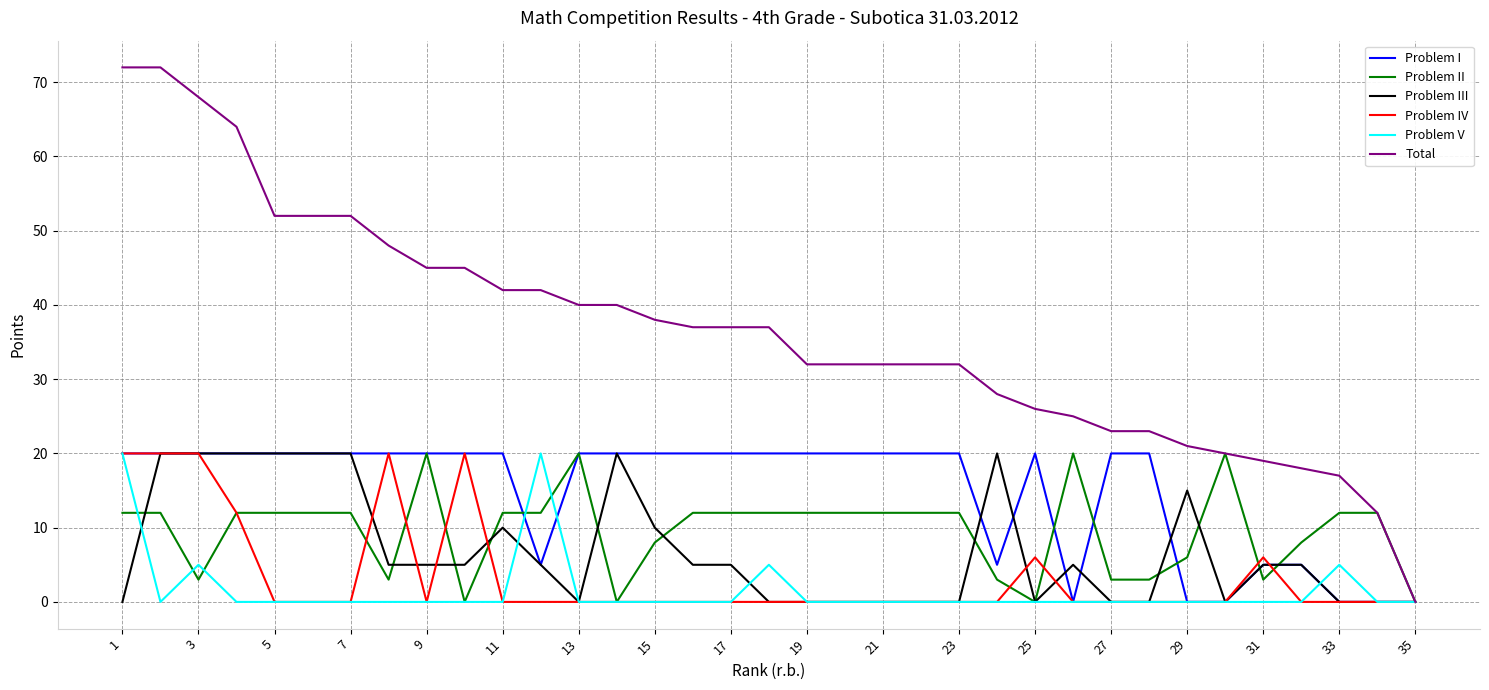

Which series has the largest total across all categories?

Total